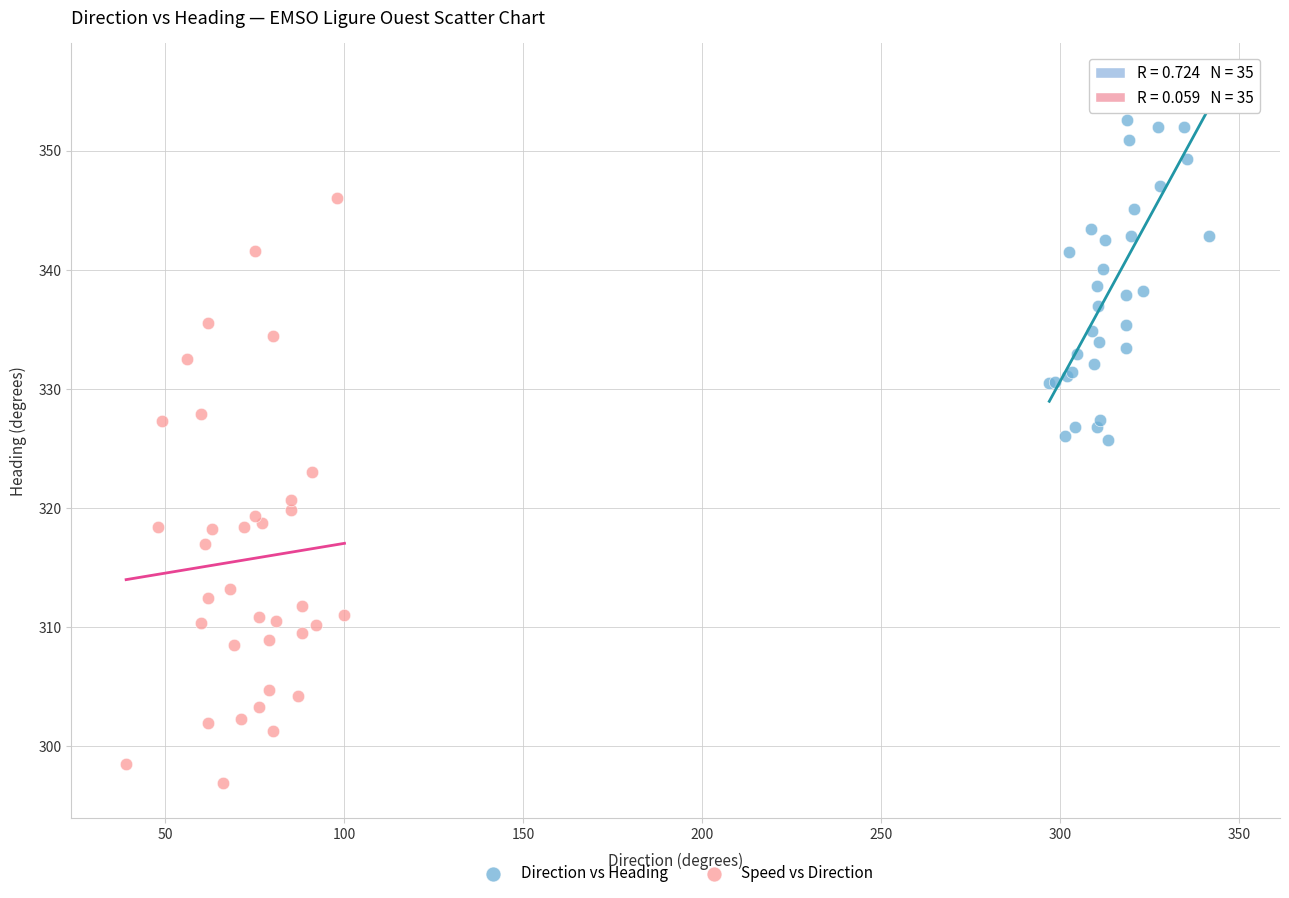

What are all the series names shown in the legend?

Direction vs Heading, Speed vs Direction